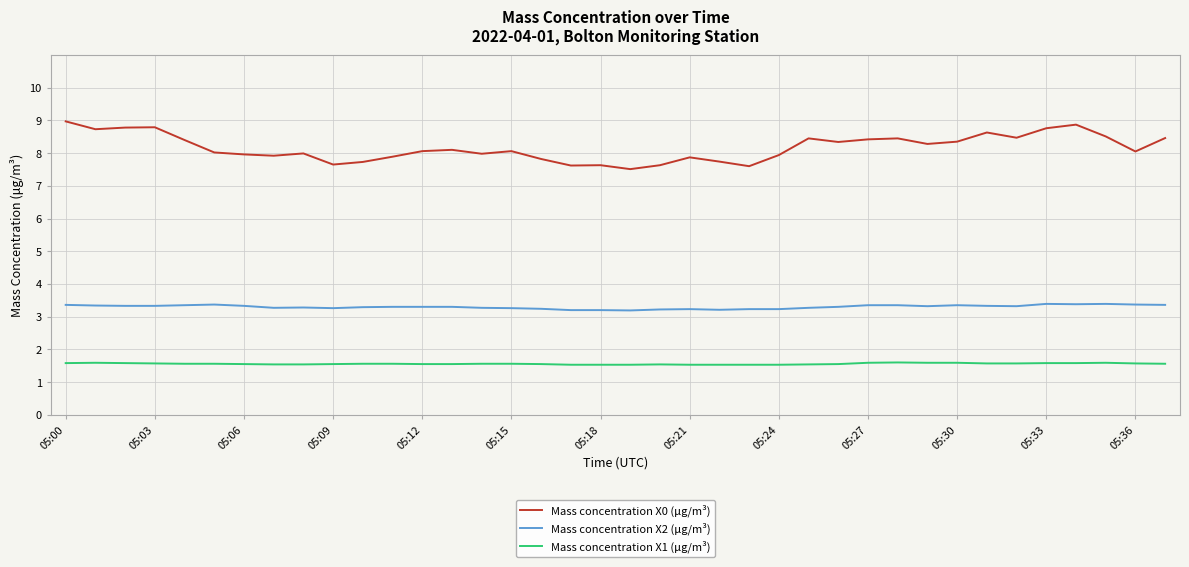

True or false: Mass concentration X0 (μg/m³) has more than 2 interior local peaks.

True